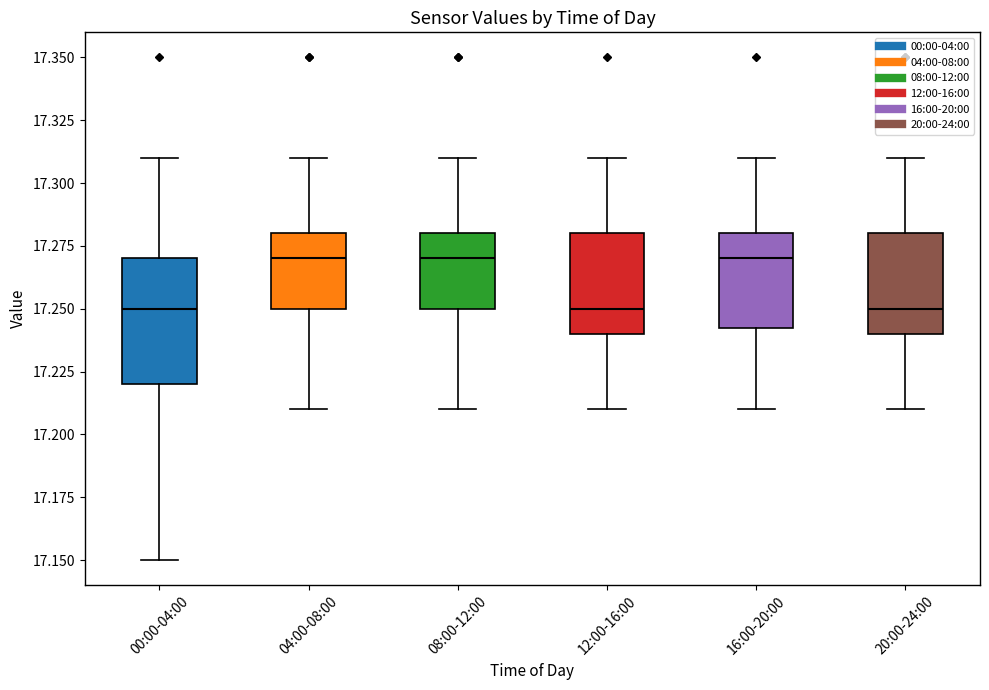

Reading left to right, read every box against the y-axis: the position of its median line, the range the box covers, and the ends of its whiskers. The values are not printed on the chart, so give them approximately, as read against the axis.

00:00-04:00: median 17.250, box 17.220 to 17.270, whiskers 17.150 to 17.310
04:00-08:00: median 17.270, box 17.250 to 17.280, whiskers 17.210 to 17.310
08:00-12:00: median 17.270, box 17.250 to 17.280, whiskers 17.210 to 17.310
12:00-16:00: median 17.250, box 17.240 to 17.280, whiskers 17.210 to 17.310
16:00-20:00: median 17.270, box 17.245 to 17.280, whiskers 17.210 to 17.310
20:00-24:00: median 17.250, box 17.240 to 17.280, whiskers 17.210 to 17.310